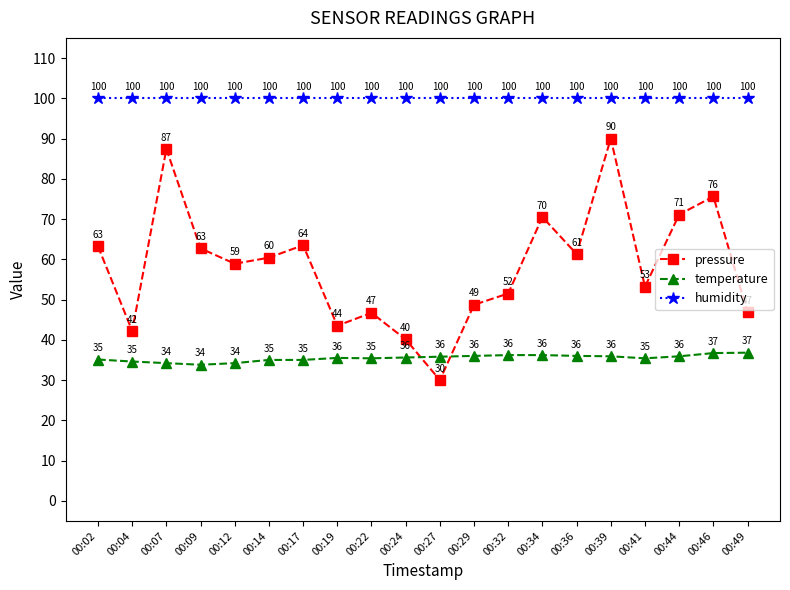

Does the chart have visible grid lines?

No